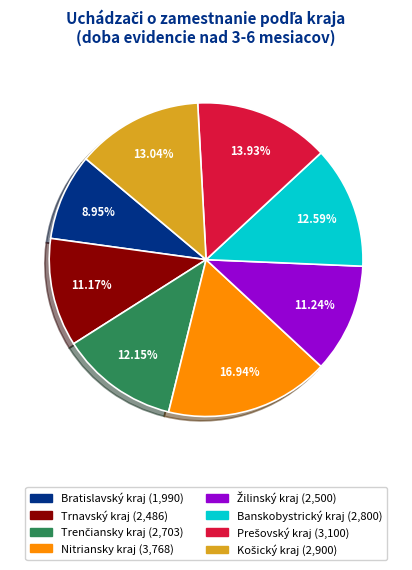

Which slice is the largest?

Nitriansky kraj